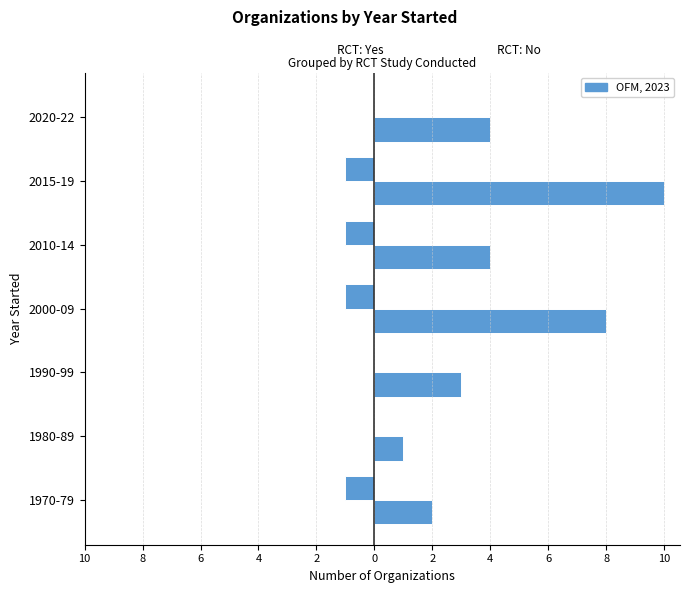

Reading left to right, what are all the values shown in this chart?

RCT: Yes: -1	0	0	-1	-1	-1	0
RCT: No: 2	1	3	8	4	10	4